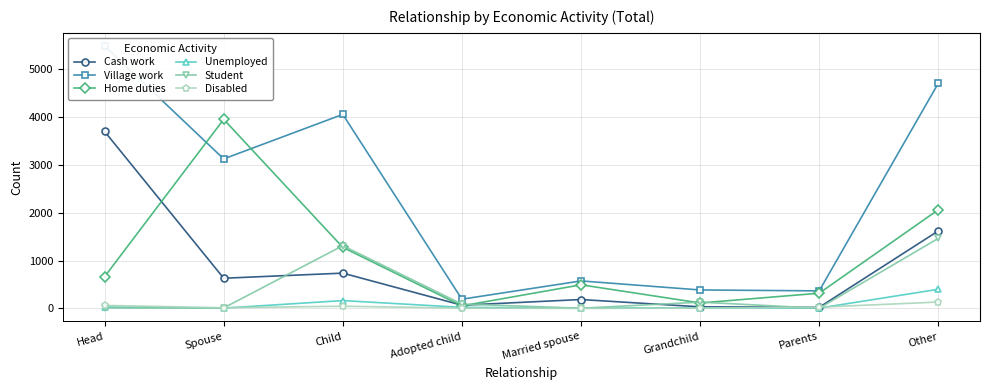

True or false: Disabled has a value of 9 at Adopted child.

False